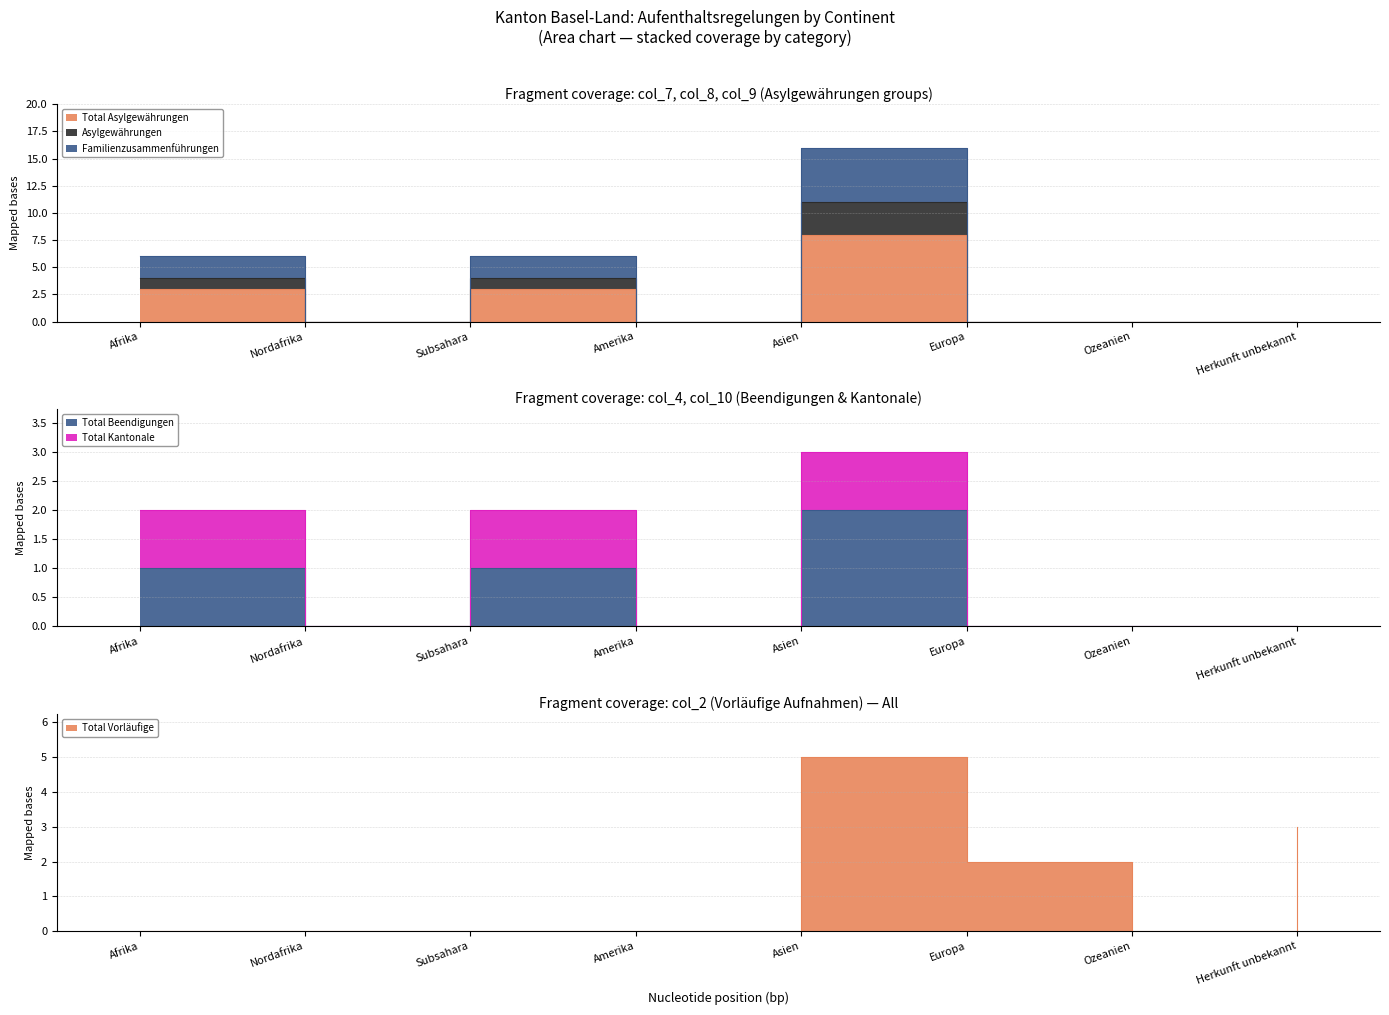

What is the spread (max minus min) of values at Subsahara?

6